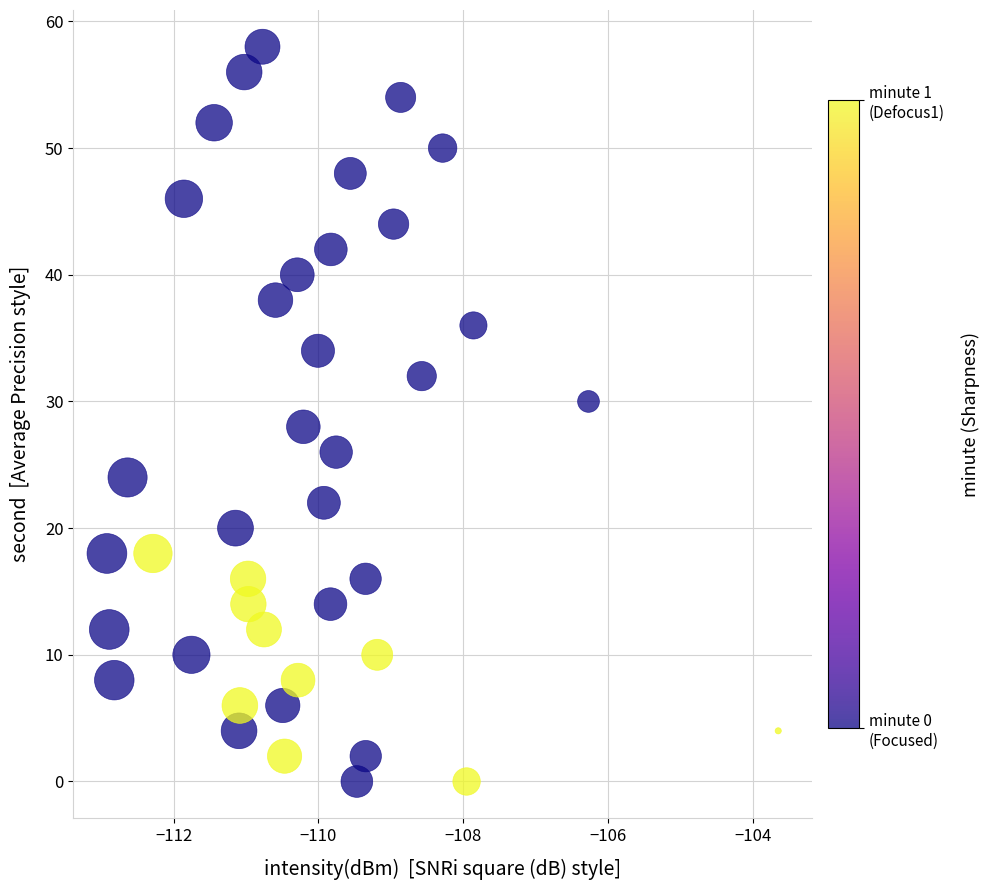

What is the range of Y values (max minus min)?

58